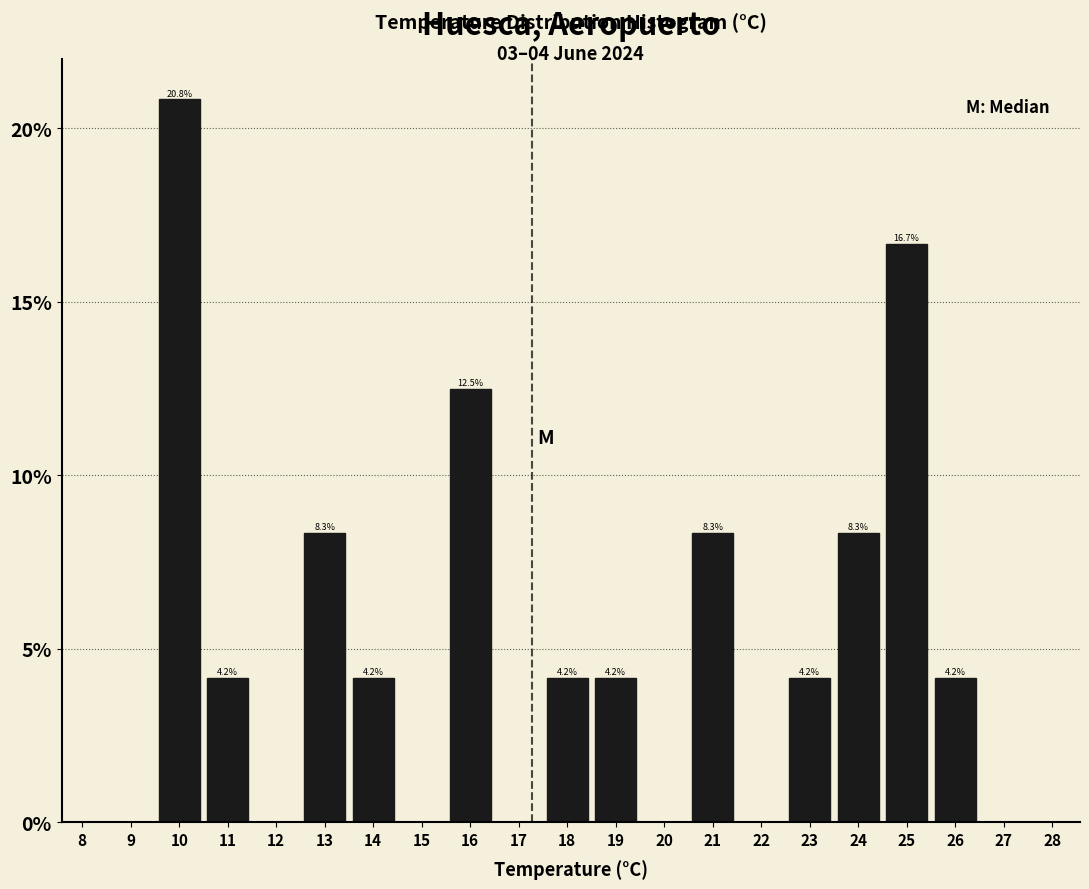

Reading left to right, extract all data points from this chart.

8=0.0	9=0.0	10=20.8	11=4.2	12=0.0	13=8.3	14=4.2	15=0.0	16=12.5	17=0.0	18=4.2	19=4.2	20=0.0	21=8.3	22=0.0	23=4.2	24=8.3	25=16.7	26=4.2	27=0.0	28=0.0